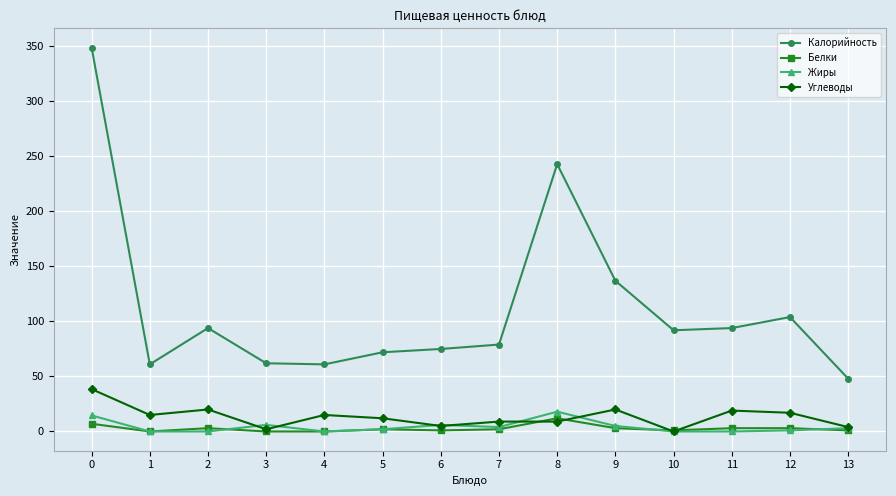

True or false: Углеводы has more than 1 points higher than both neighbors.

True